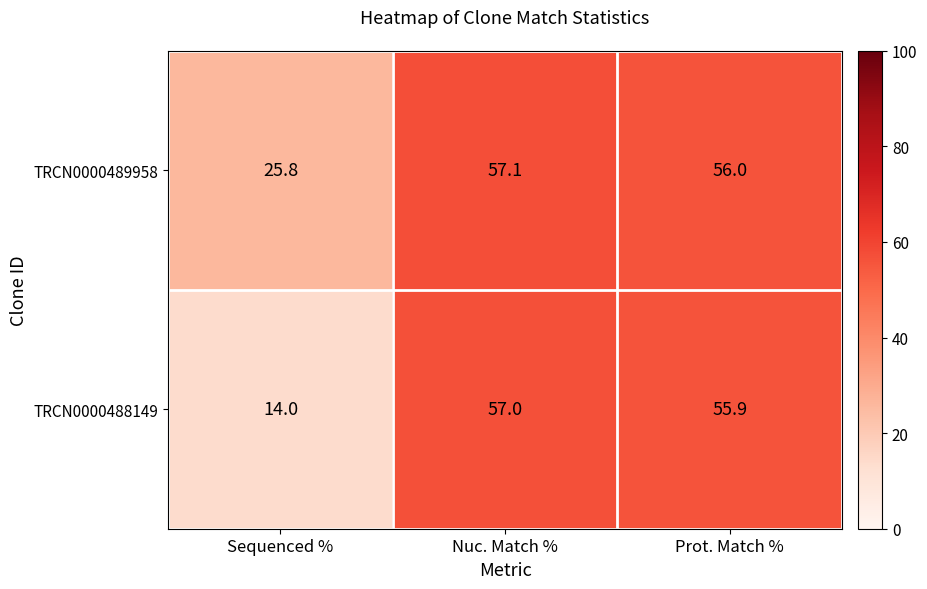

Rank the series by their average value, from highest to lowest.

TRCN0000489958, TRCN0000488149